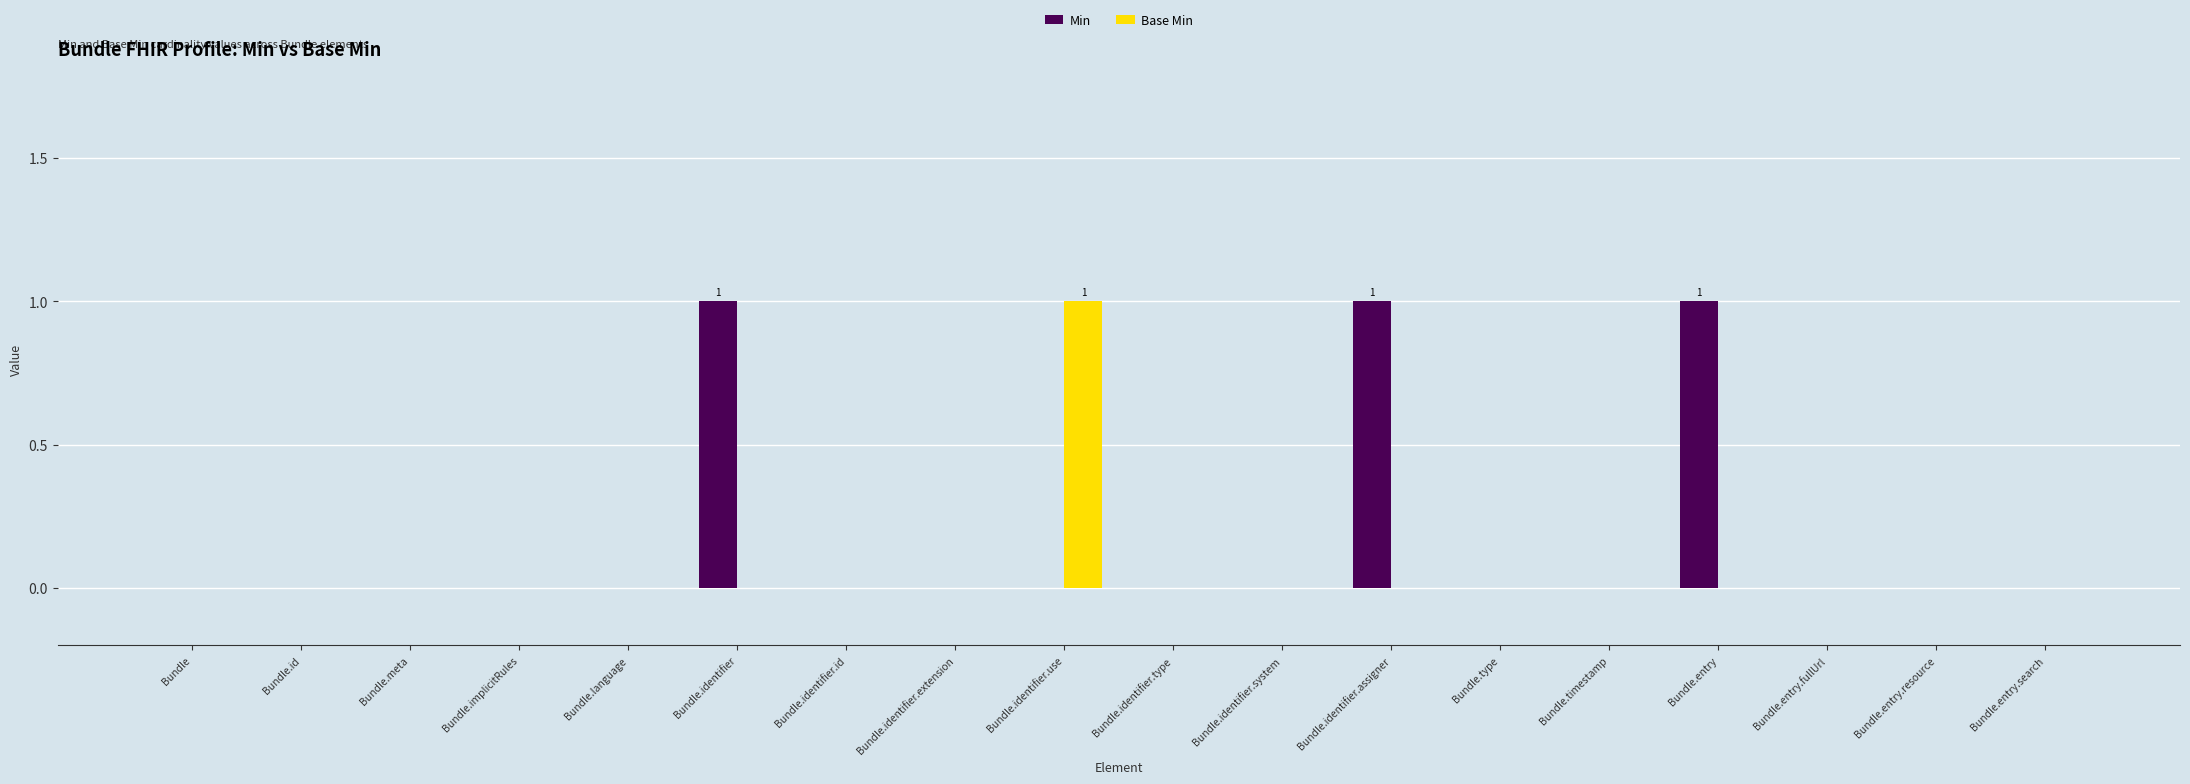

Which series has the largest total across all categories?

Min